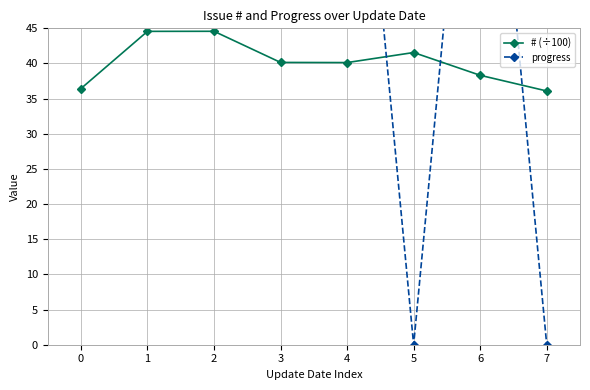

What is the average value of the # (÷100) series?

40.2